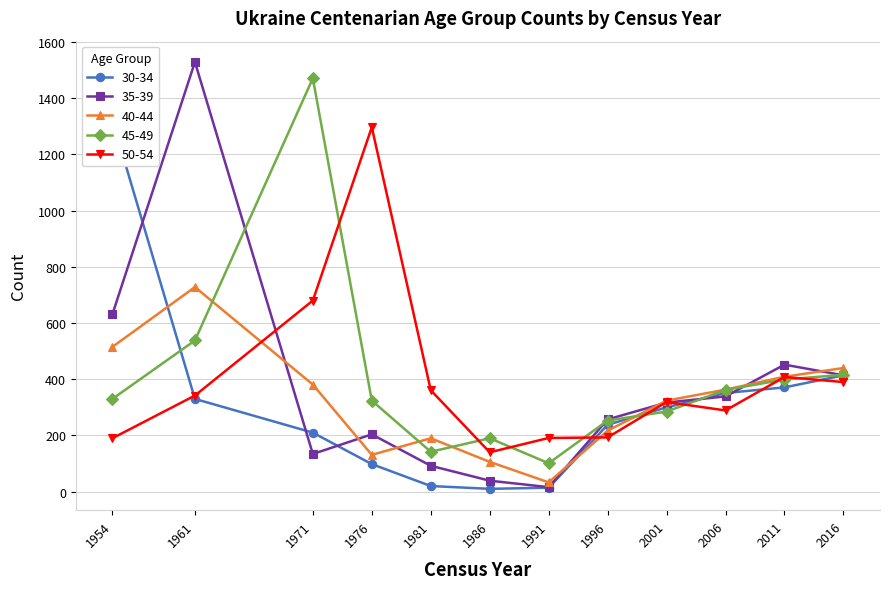

How many data points in 50-54 are above 342?

5